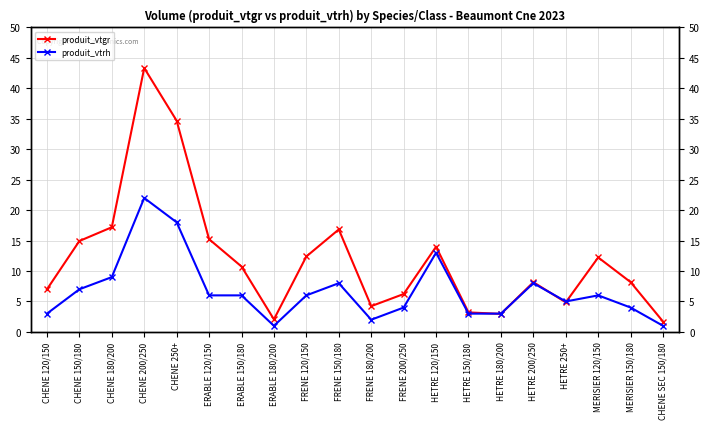

How many interior local peaks does the produit_vtrh series have?

5